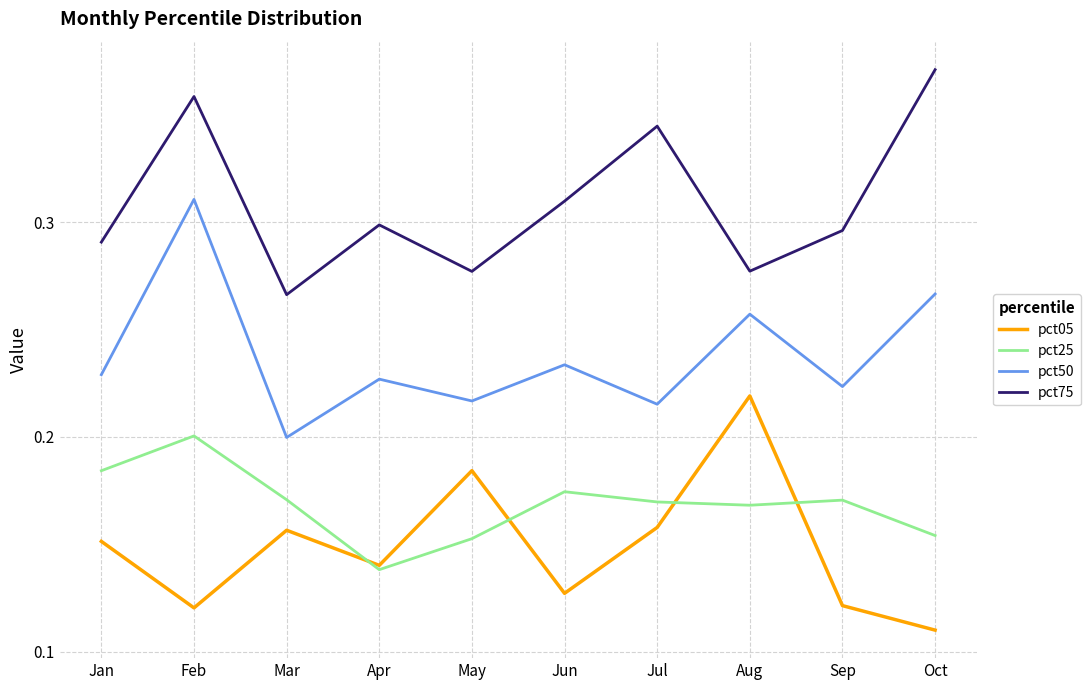

At which label is pct50 closest to 0?

Mar